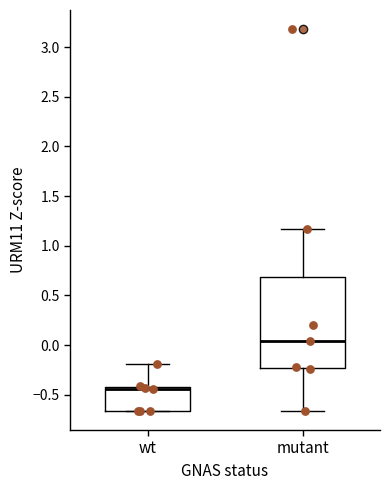

Where is the lower edge of the box for mutant on the y-axis? The values are not printed on the chart, so give them approximately, as read against the axis.

-0.25